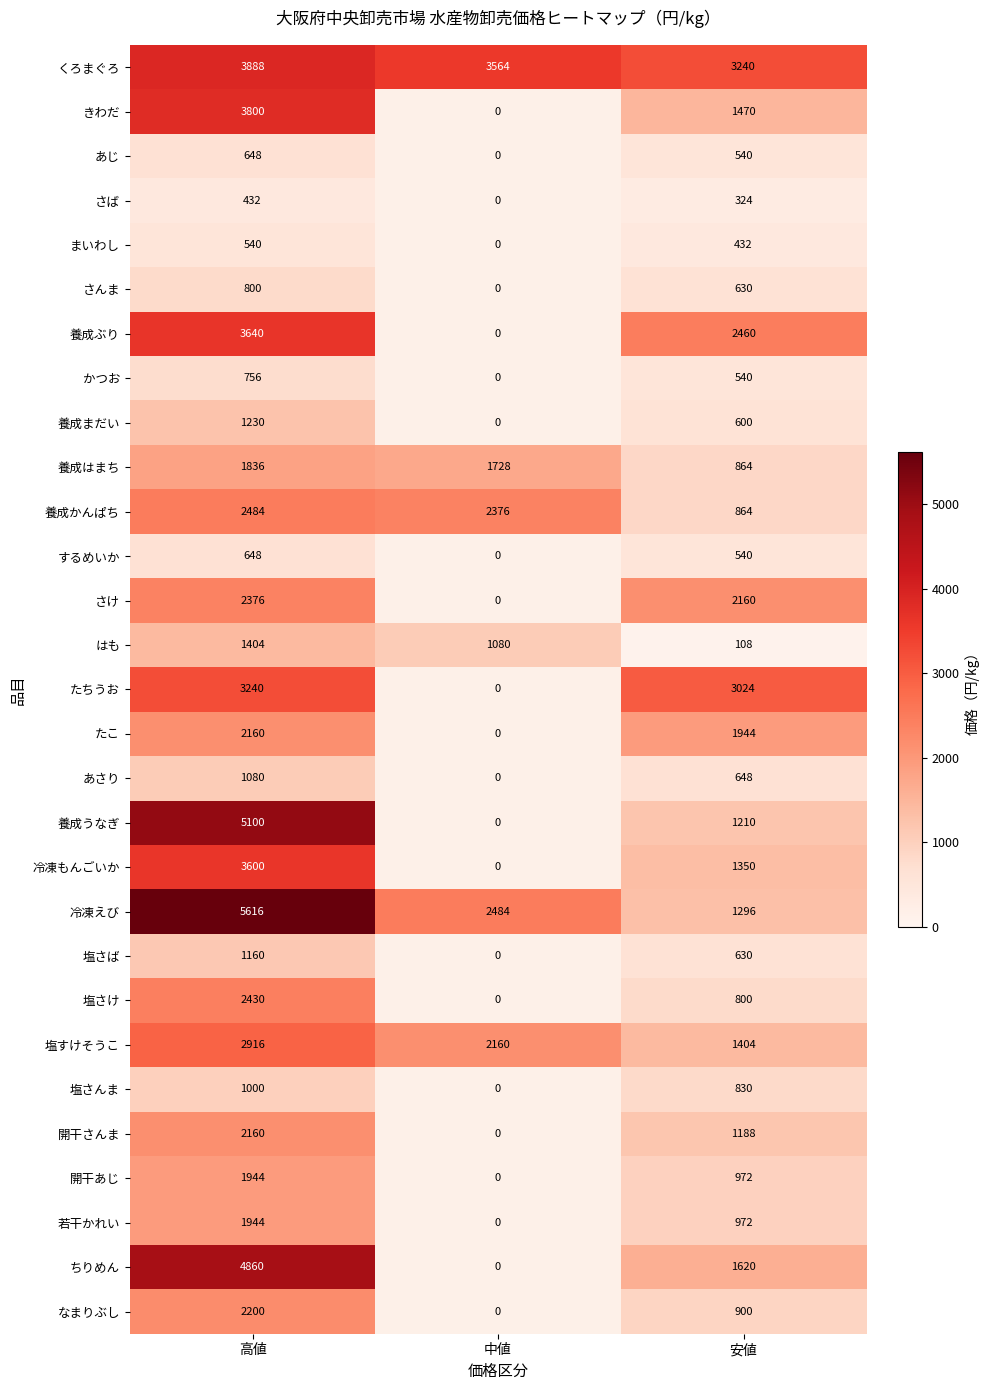

Which series has the widest spread of values?

養成うなぎ